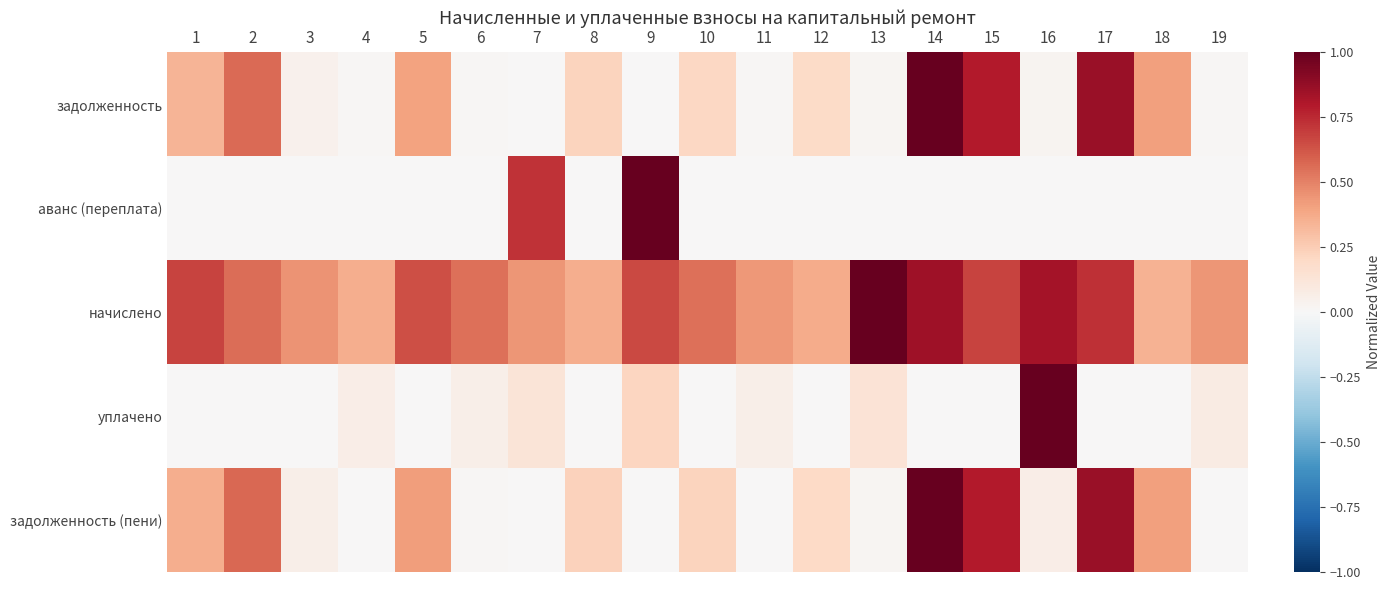

Count the number of data series in this chart.

5